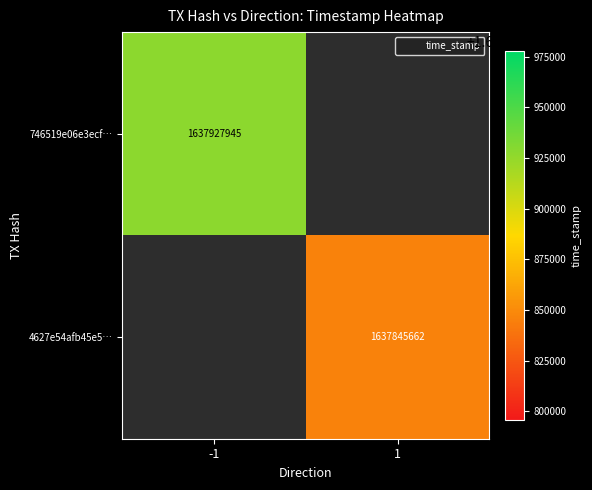

Rank the series by their maximum value, from highest to lowest.

746519e06e3ecf…, 4627e54afb45e5…